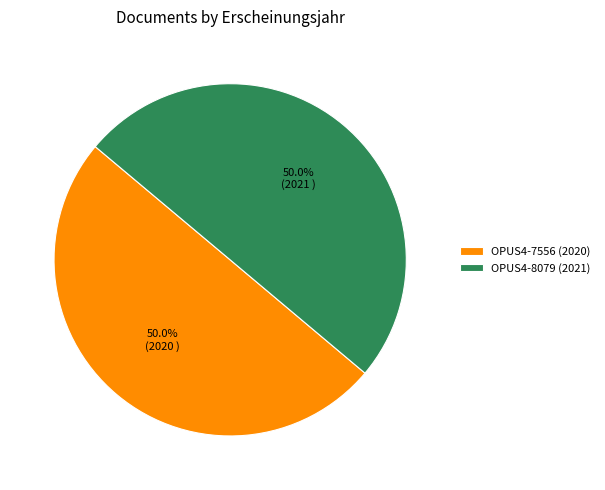

Approximately how many times larger is the value at OPUS4-8079 compared to OPUS4-7556?

1.0